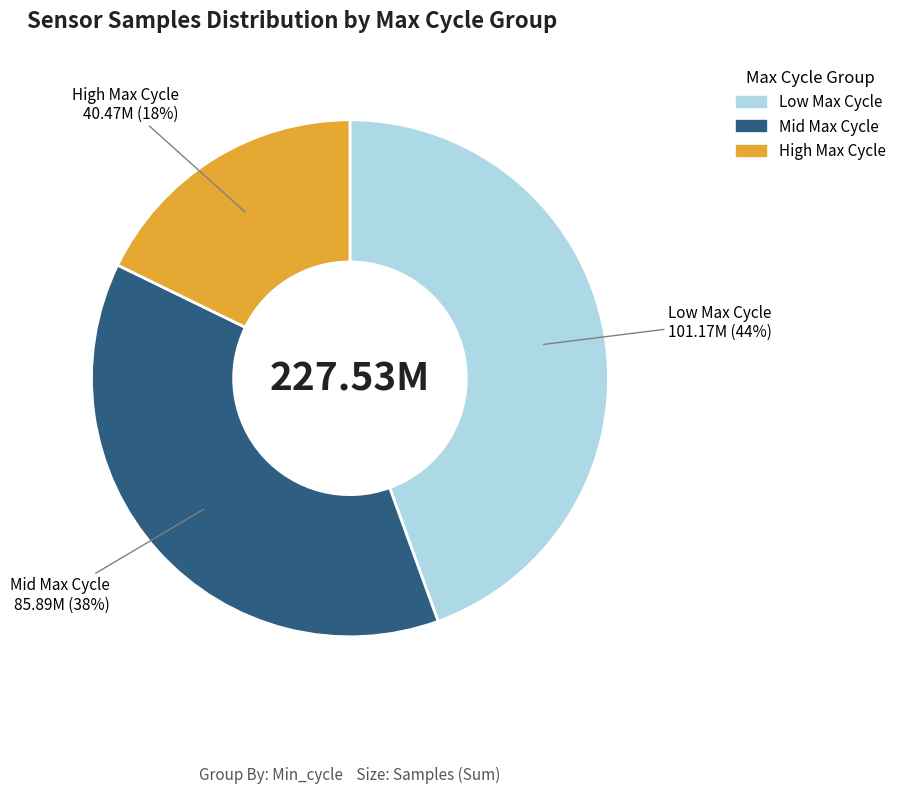

To the nearest percent, what is the average slice percentage?

33%